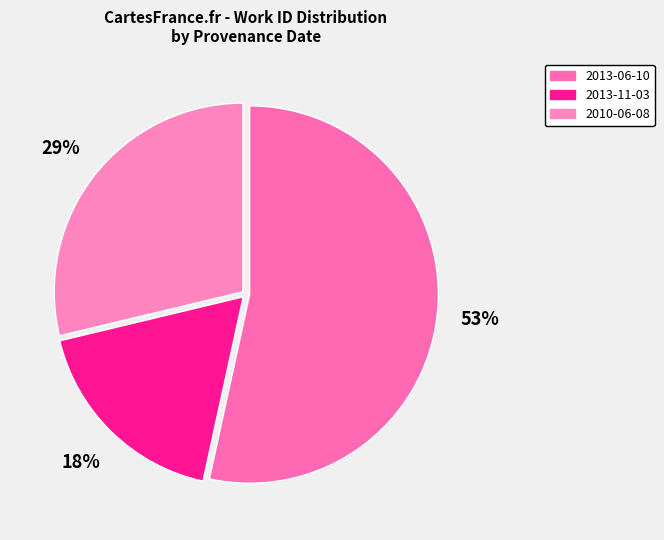

What is the largest slice in the pie chart?

2013-06-10